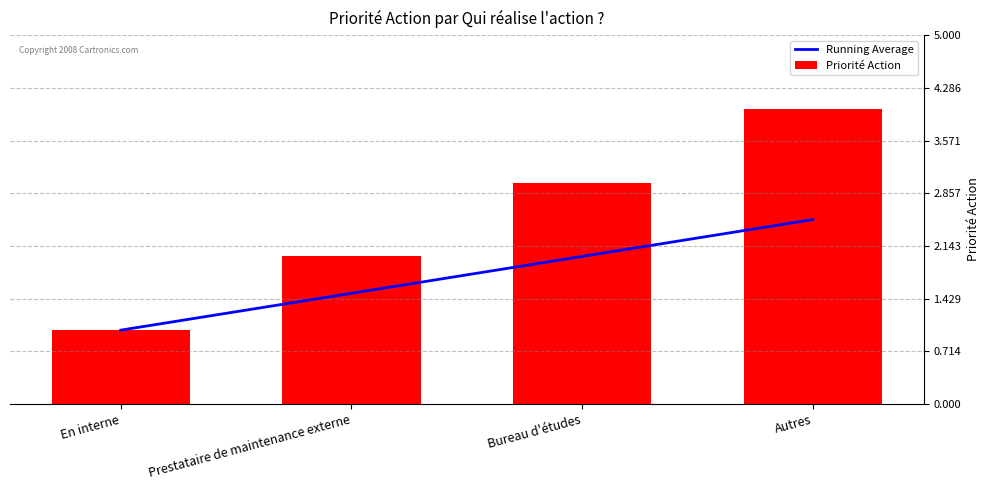

Are the bars grouped side by side (vs. stacked)?

Yes